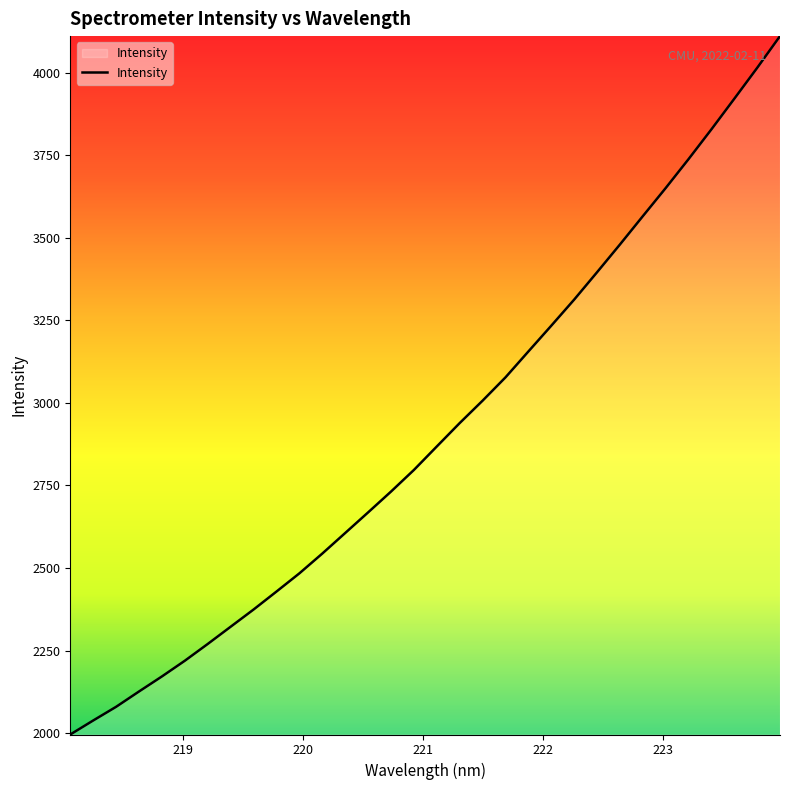

What is the difference between the maximum and minimum values?

2114.5